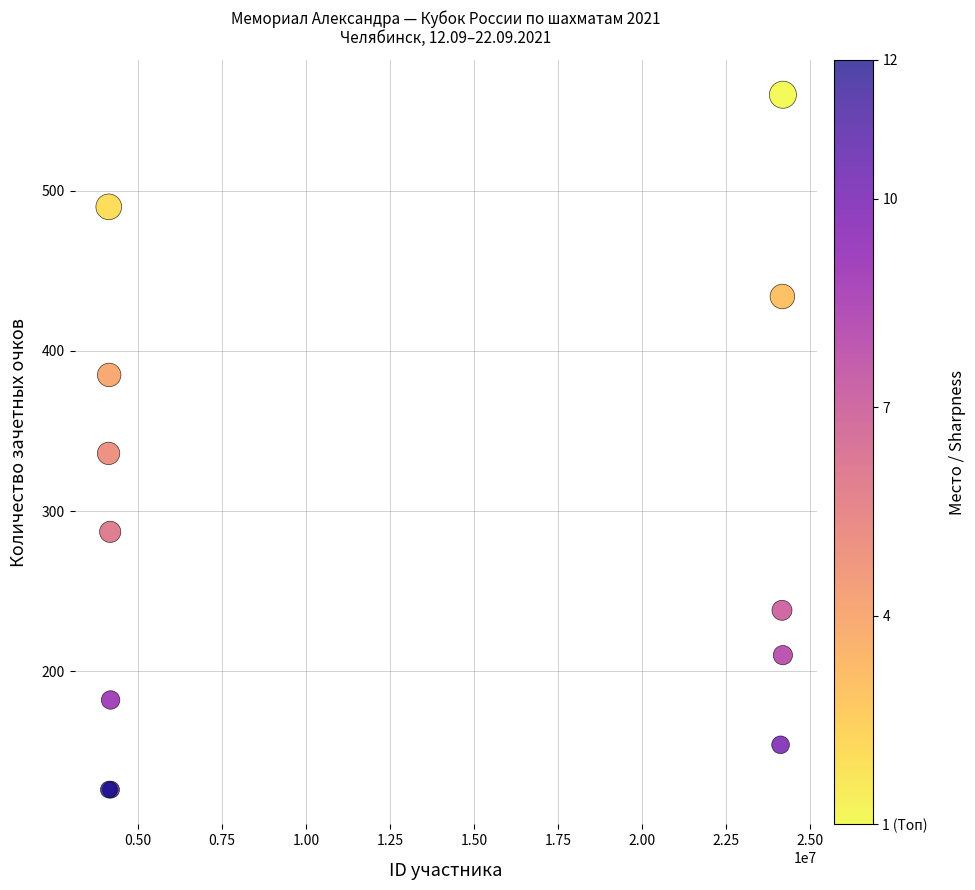

What Y value in the scatter plot is closest to 343?

336.0